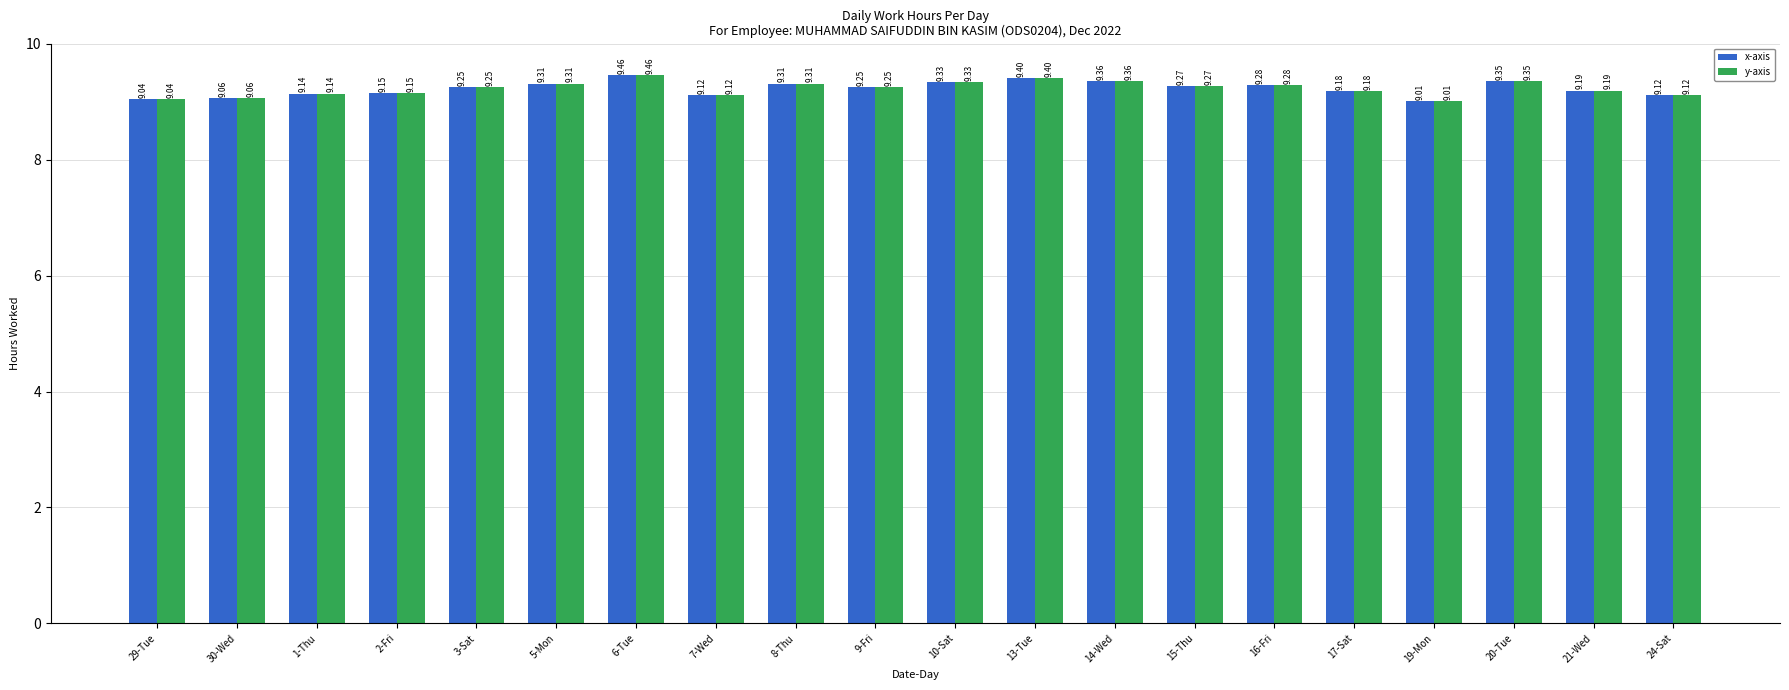

What is the minimum value shown in the chart?

9.0